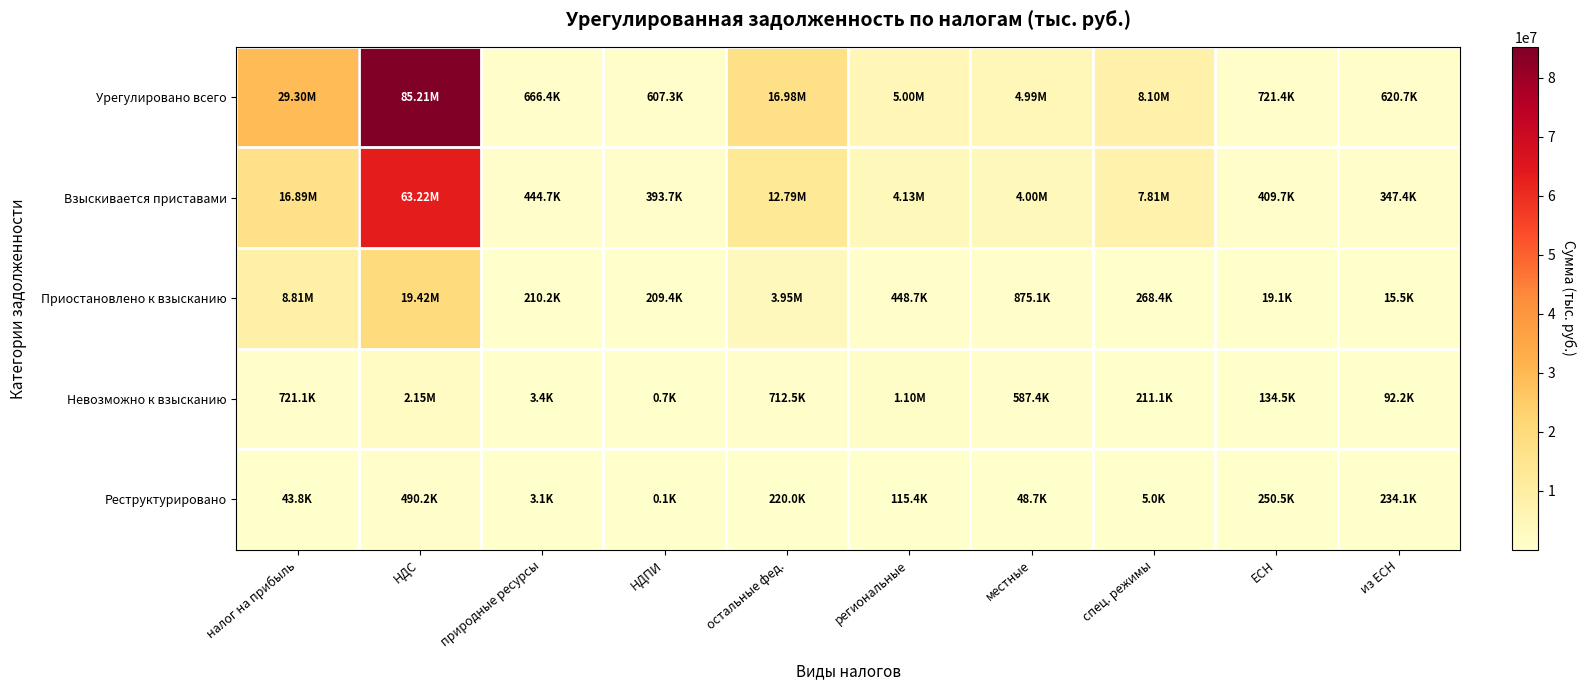

What is the total value across all series at региональные?

10800677